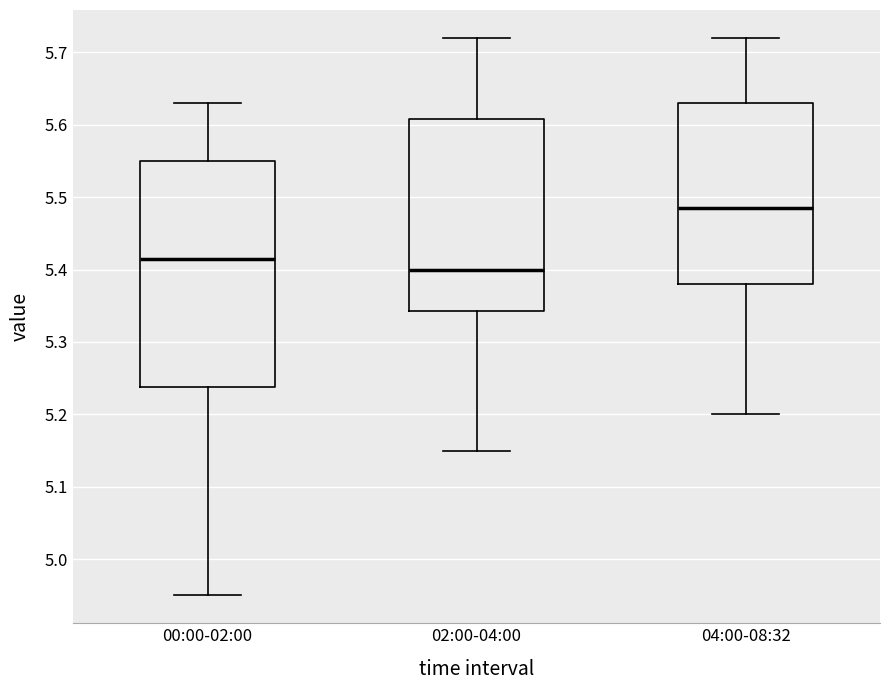

Which box has the highest median line?

04:00-08:32